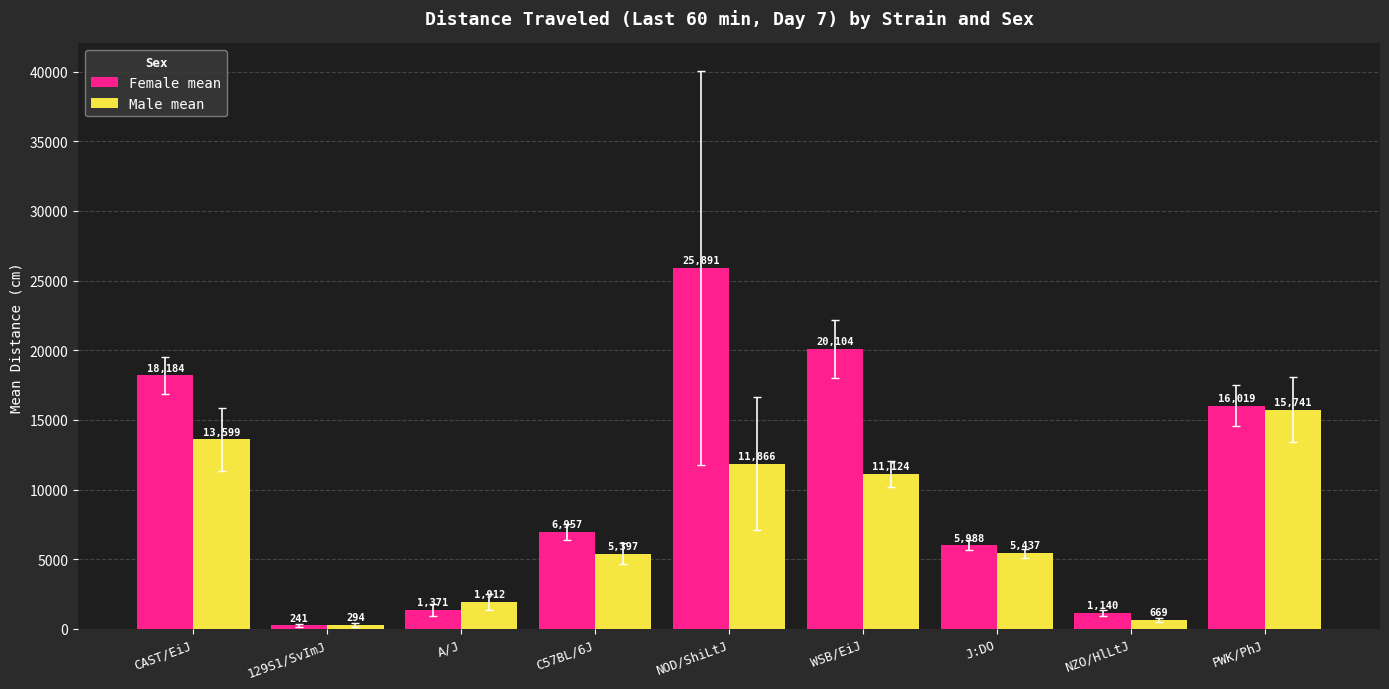

How many bars are there in each group?

2